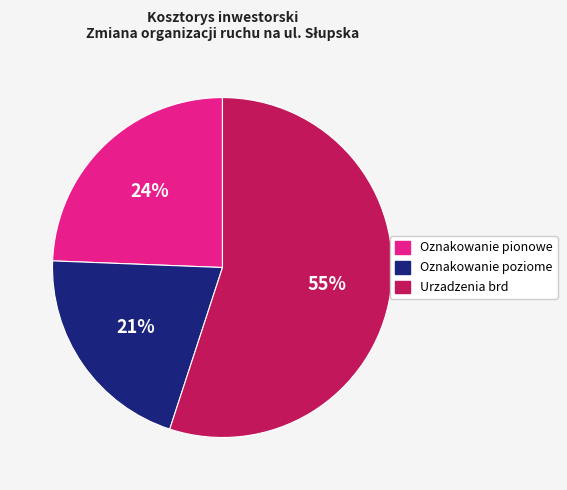

Count the number of slices in the pie.

3